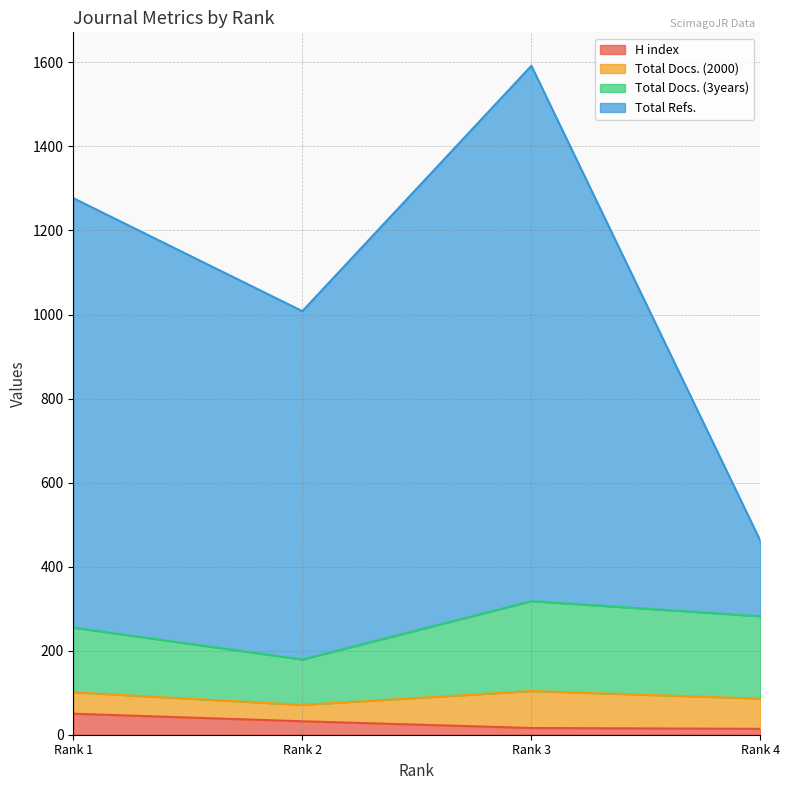

Which label corresponds to the smallest value in the chart?

Rank 4